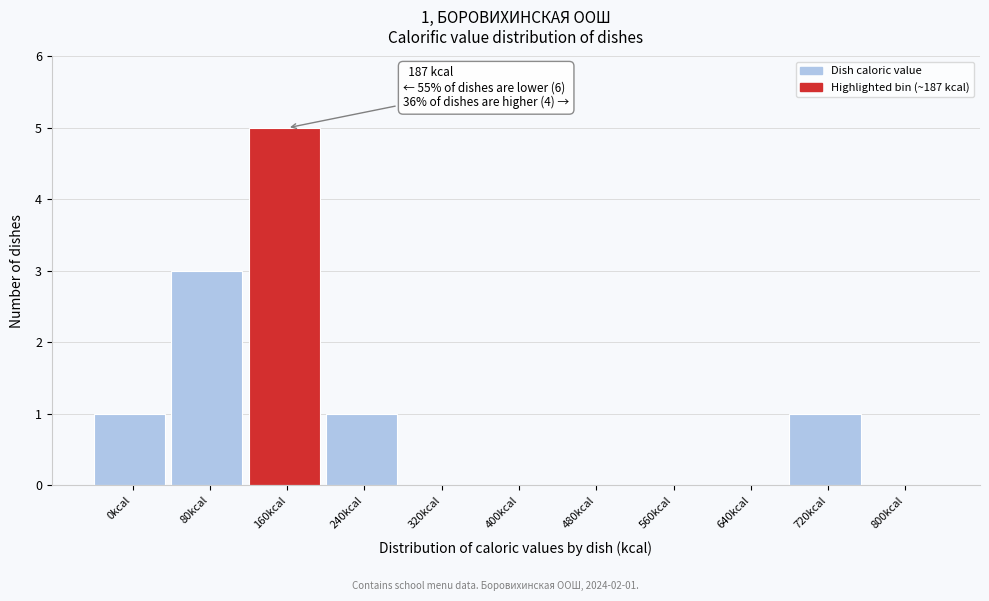

Reading right to left, extract all data points from this chart.

800kcal=0	720kcal=1	640kcal=0	560kcal=0	480kcal=0	400kcal=0	320kcal=0	240kcal=1	160kcal=5	80kcal=3	0kcal=1